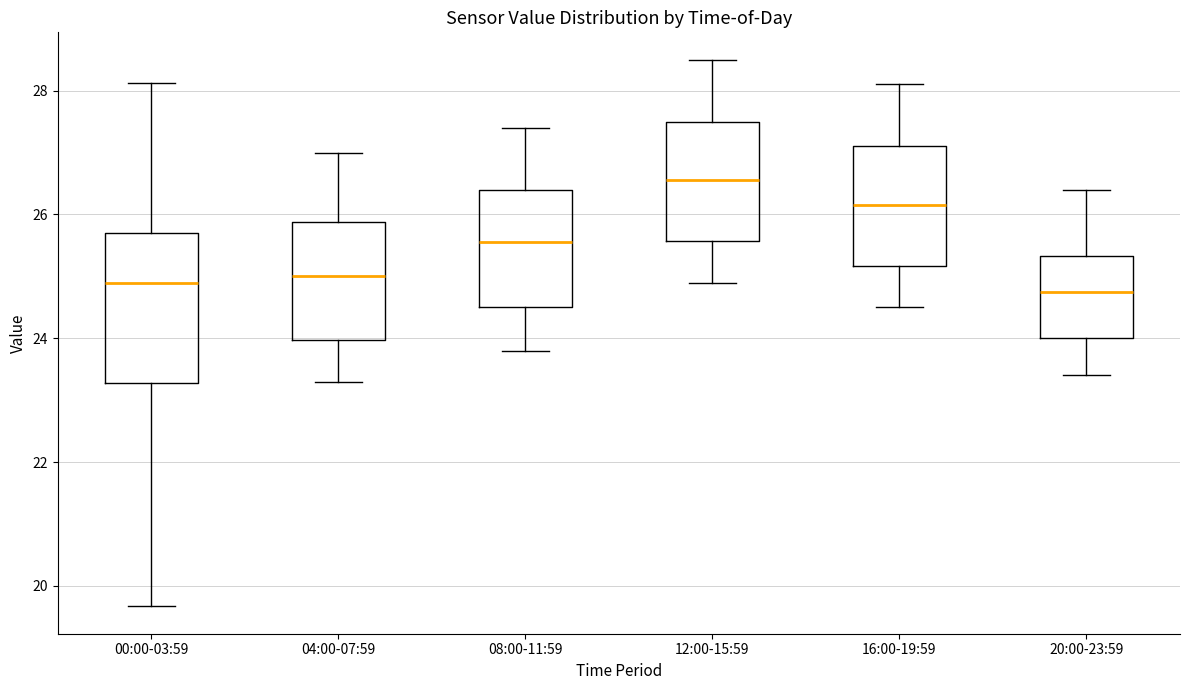

Where is the upper edge of the box for 00:00-03:59 on the y-axis? The values are not printed on the chart, so give them approximately, as read against the axis.

25.8